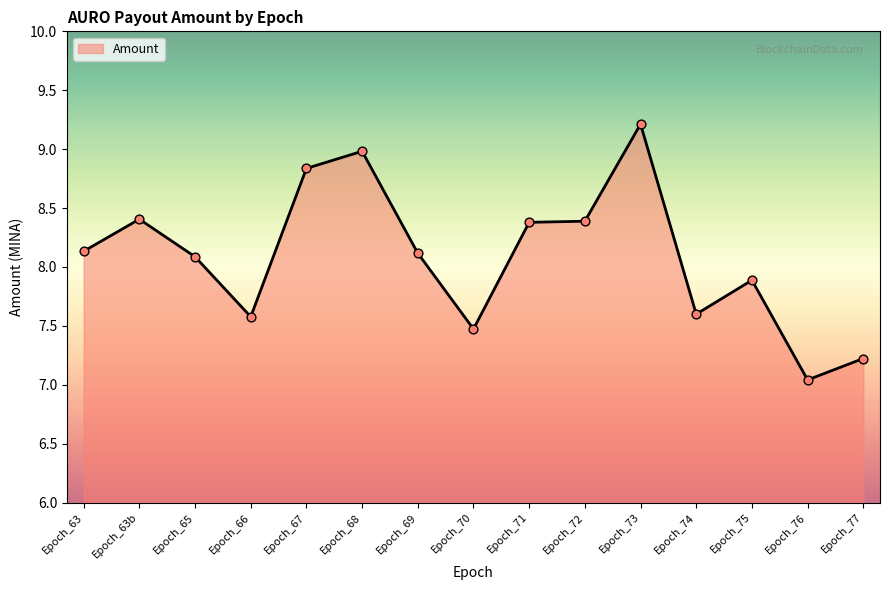

Which has a higher value, Epoch_68 or Epoch_76?

Epoch_68